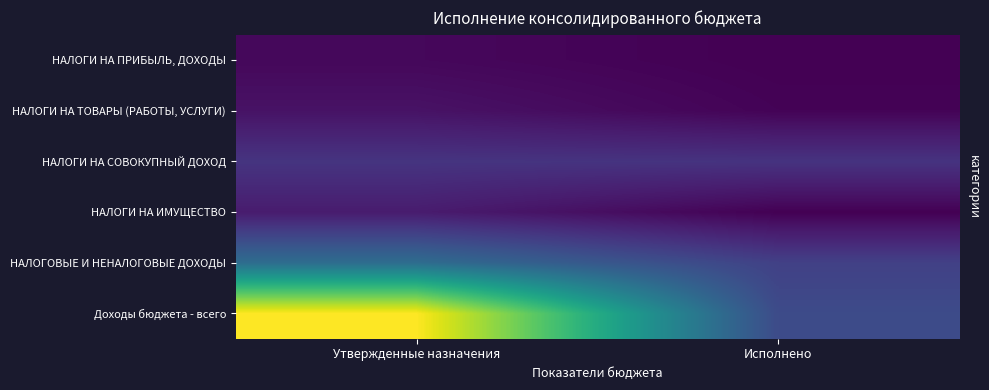

At which label is НАЛОГОВЫЕ И НЕНАЛОГОВЫЕ ДОХОДЫ closest to 6257359?

Исполнено